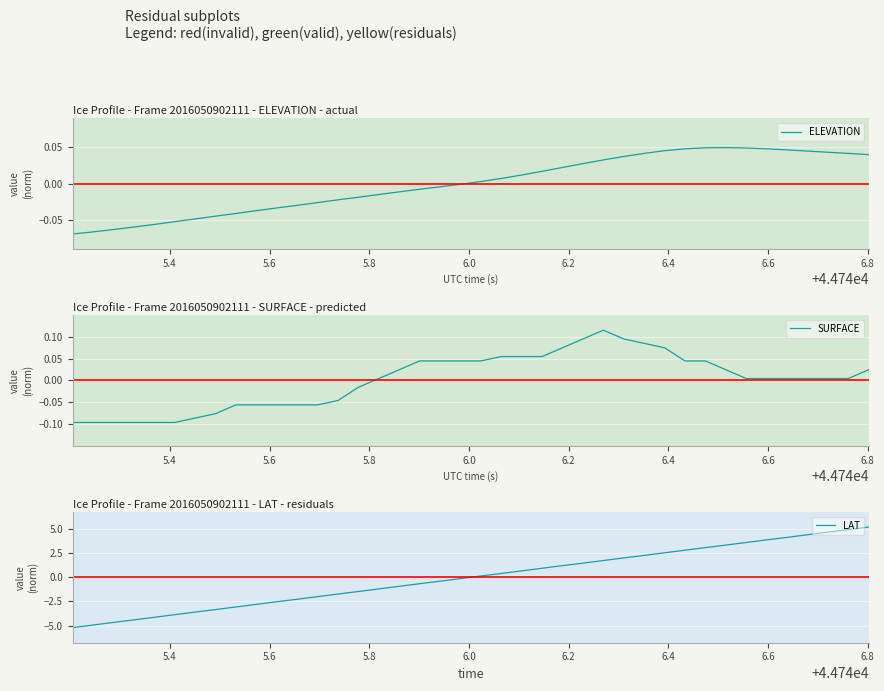

Which series has the largest range (max minus min)?

LAT